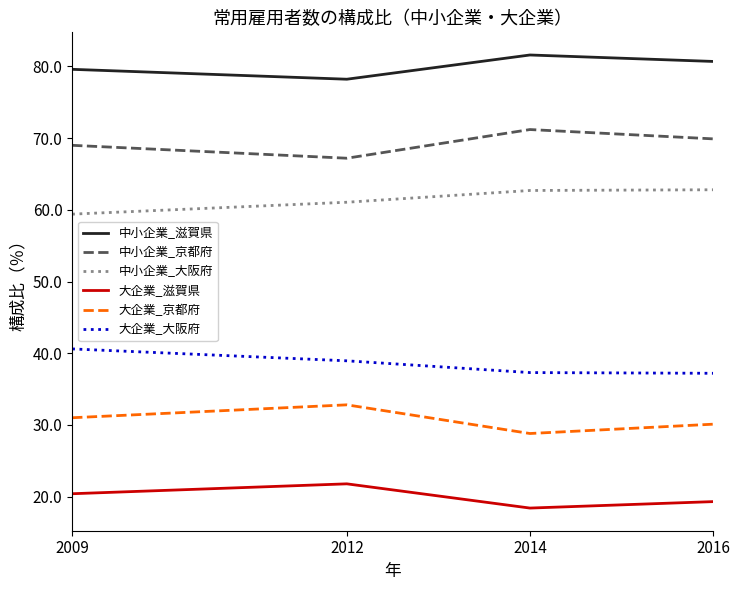

What is the maximum value for 大企業_京都府?

32.8